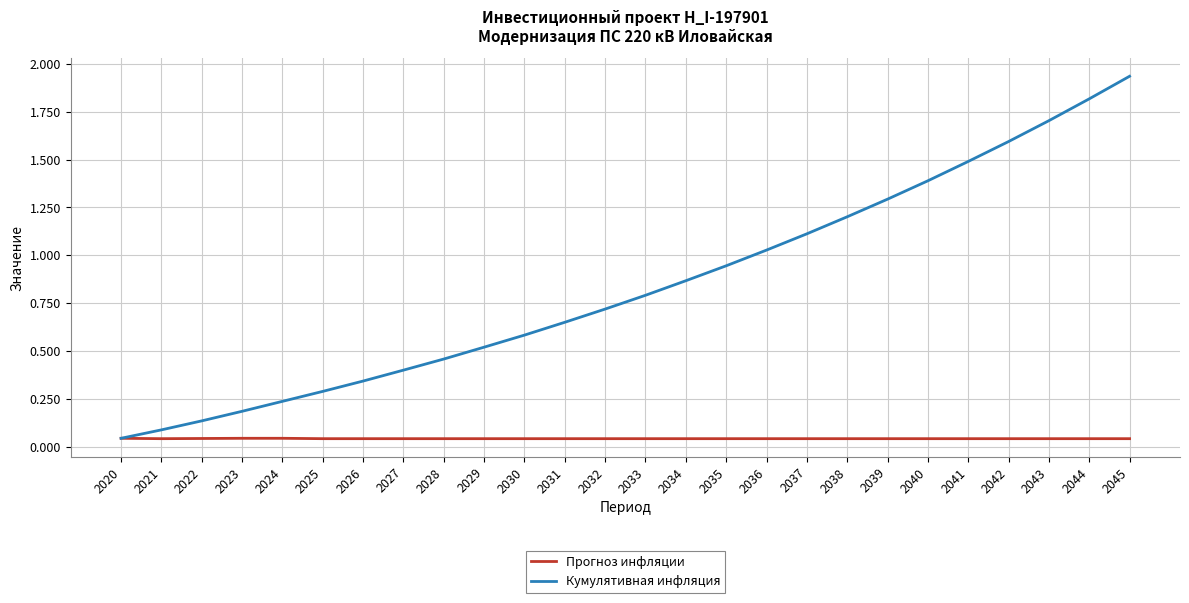

Is it true that Кумулятивная инфляция equals 3.4 at 2045?

False